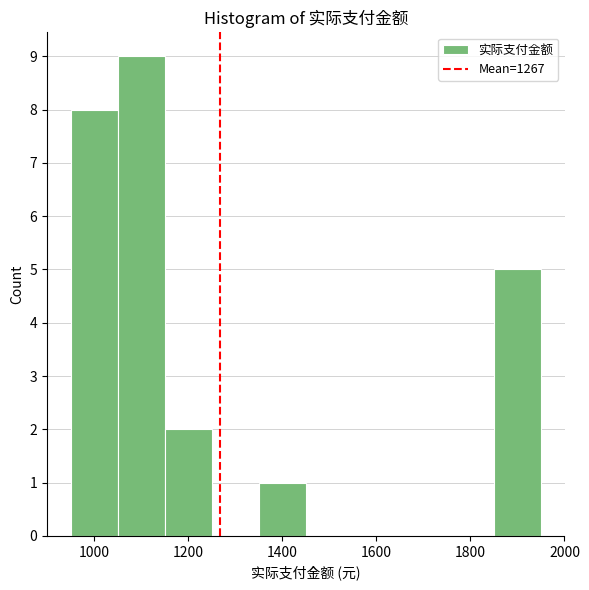

Reading left to right, transcribe this chart: for each bar, give the range it covers on the x-axis and its height. Neither the bar edges nor the heights are printed on the chart, so give them approximately, as read against the axes.

950 to 1050: 8
1050 to 1150: 9
1150 to 1250: 2
1250 to 1350: 0
1350 to 1450: 1
1450 to 1550: 0
1550 to 1650: 0
1650 to 1750: 0
1750 to 1850: 0
1850 to 1950: 5